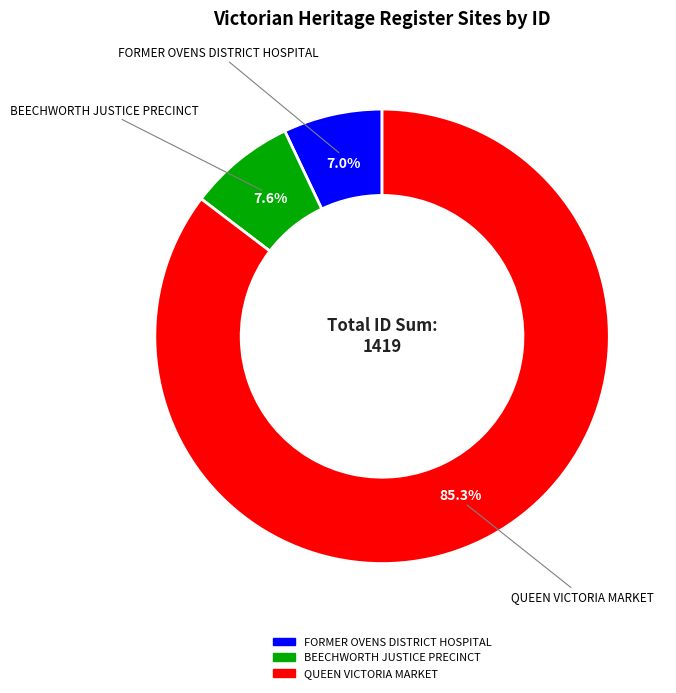

To the nearest percent, what is the difference between the largest and smallest slice percentages?

78%